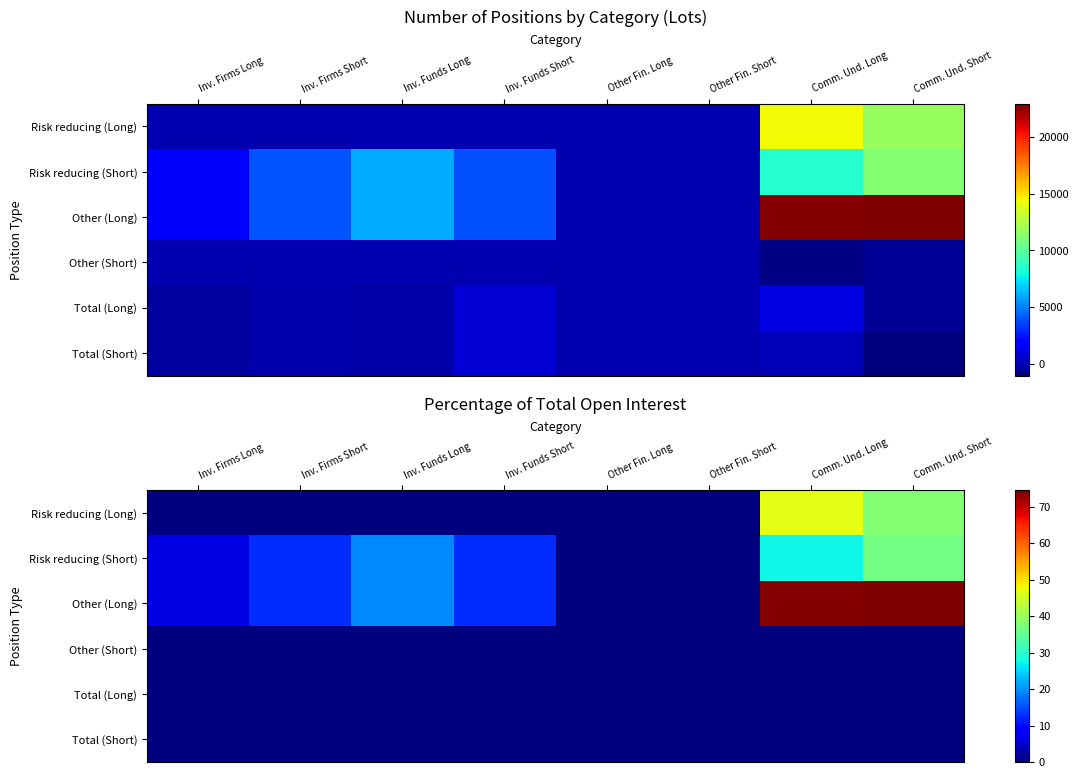

Which series has the largest total across all categories?

Other (Long)